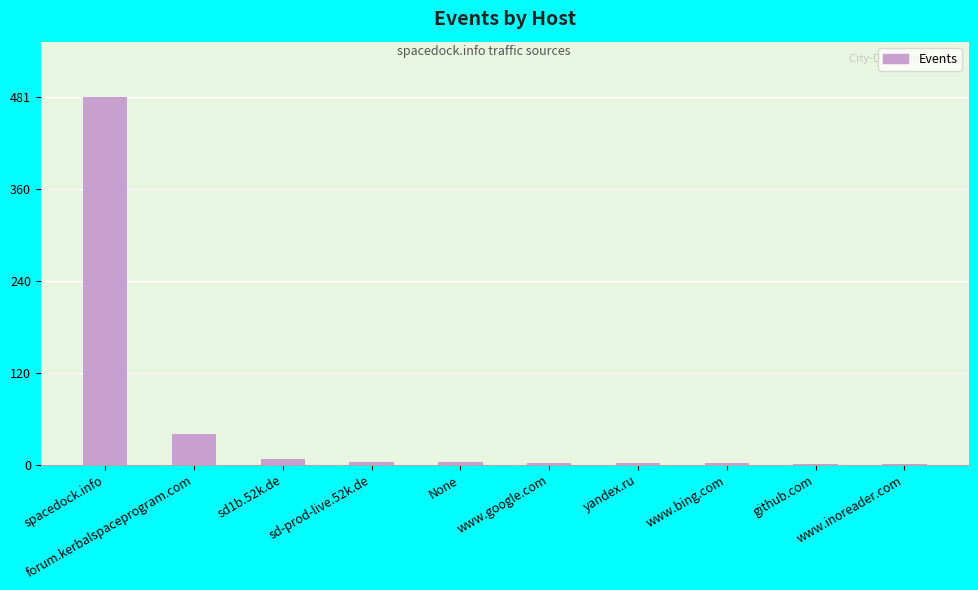

Where does the data first go above 3?

spacedock.info